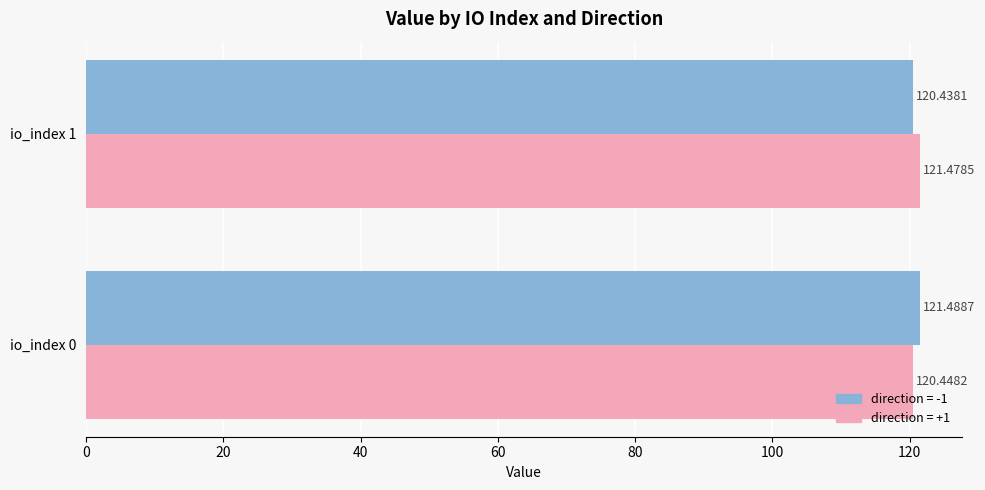

What is the spread (max minus min) of values at io_index 0?

1.0